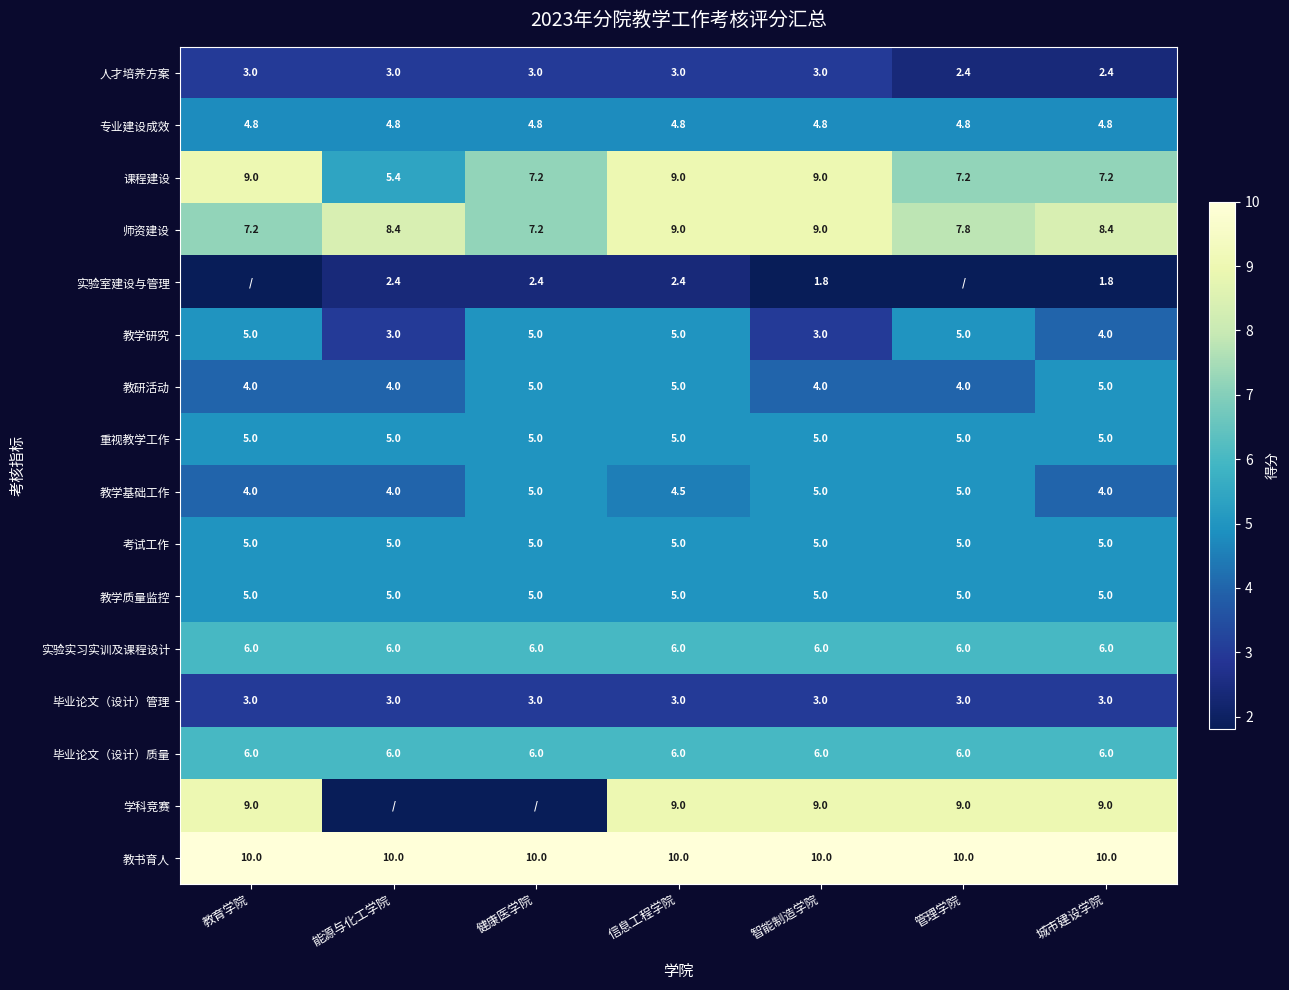

What is the greatest value displayed?

10.0